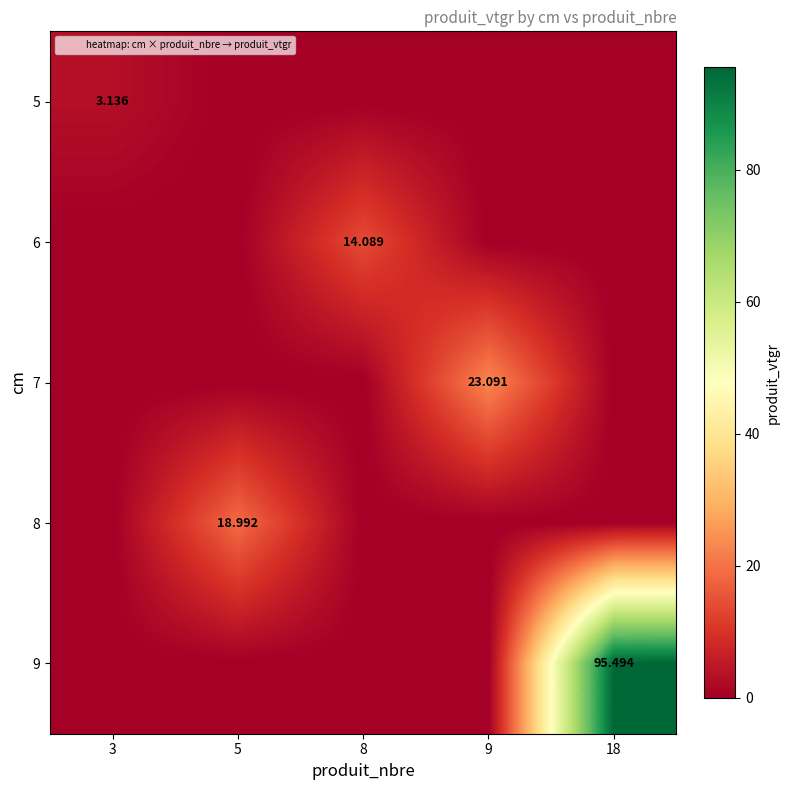

True or false: 5 has a value of 3.1 at 3.

True